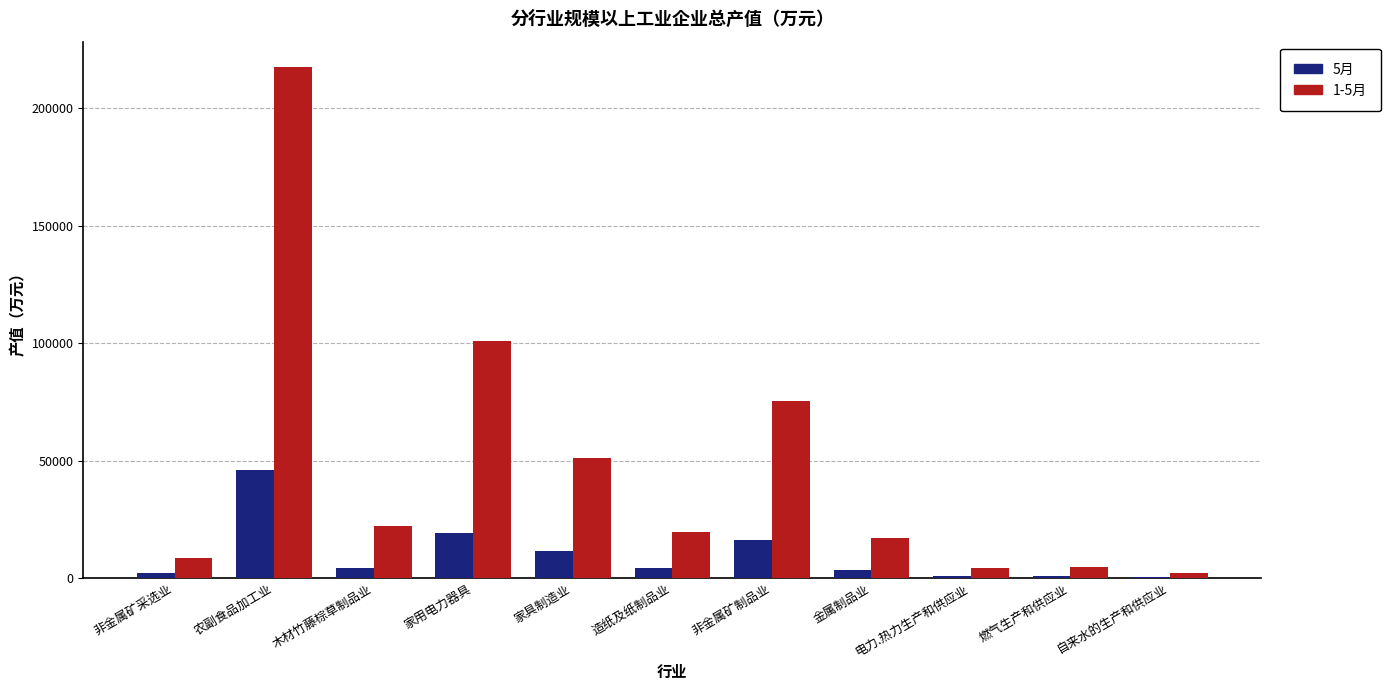

Which series has the largest total across all categories?

1-5月